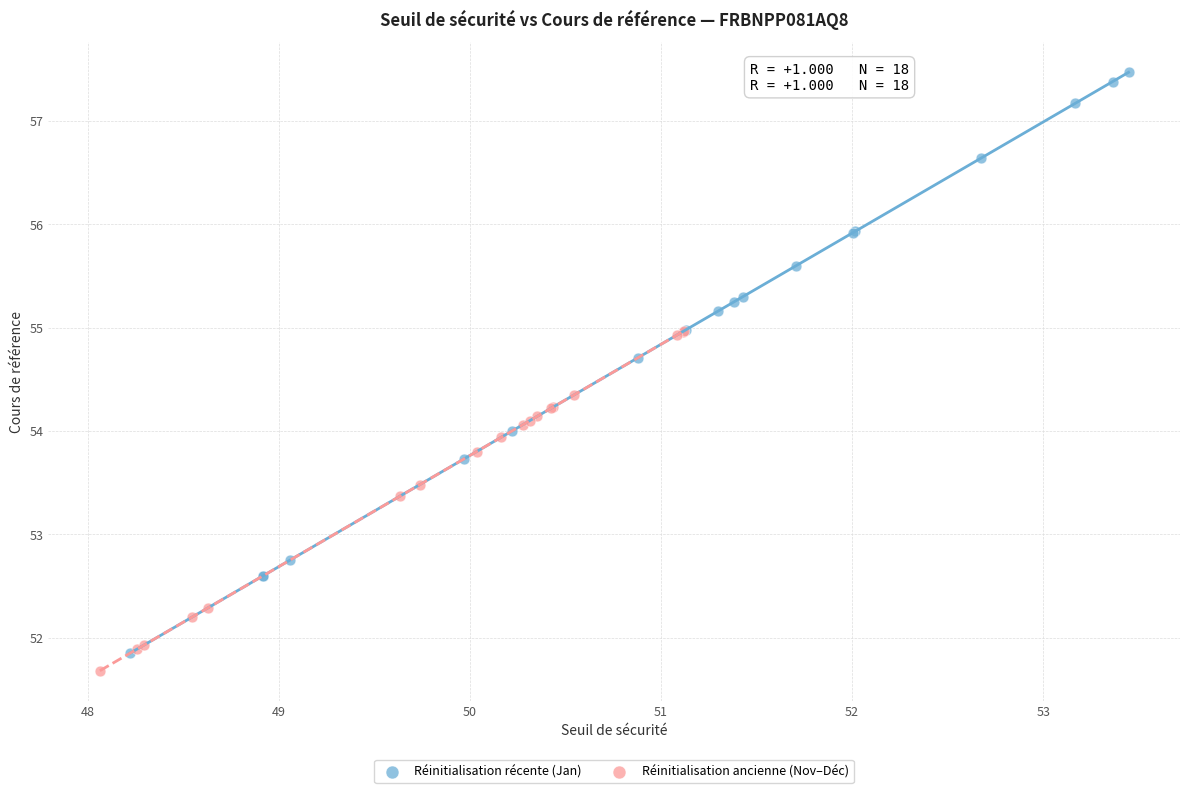

Which series reaches the maximum Y coordinate?

Réinitialisation récente (Jan)